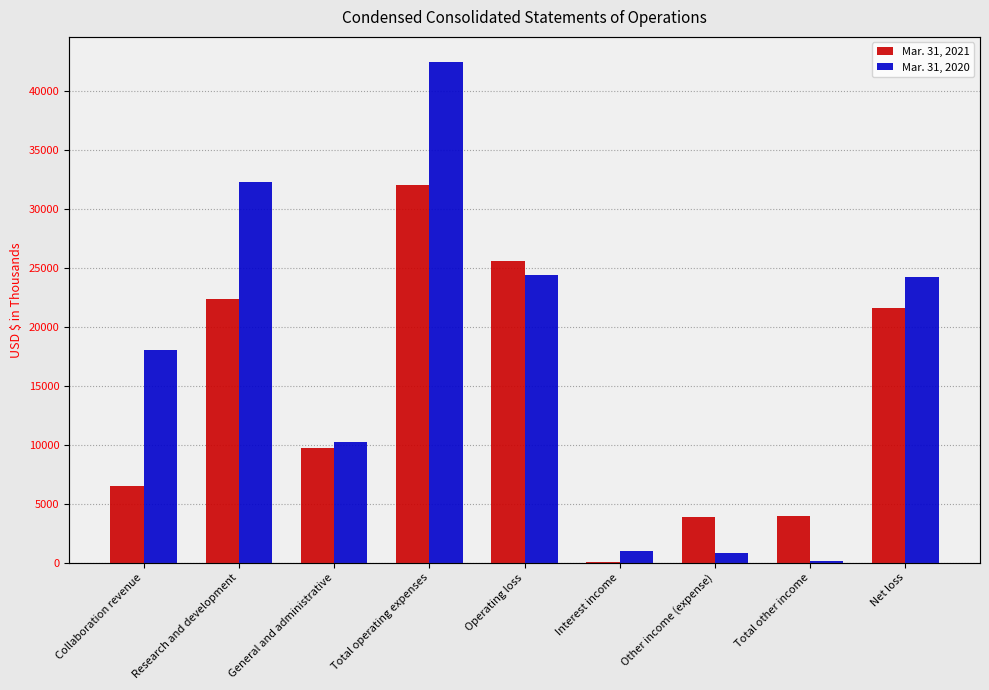

Rank the series by their maximum value, from highest to lowest.

Mar. 31, 2020, Mar. 31, 2021